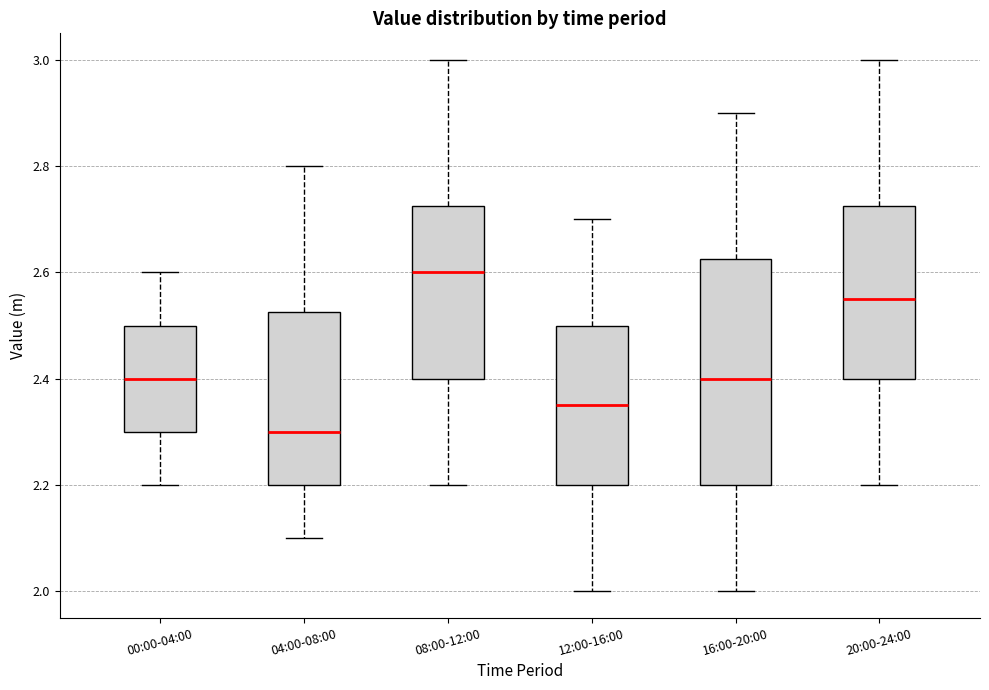

Which box is the tallest, from its lower edge to its upper edge?

16:00-20:00